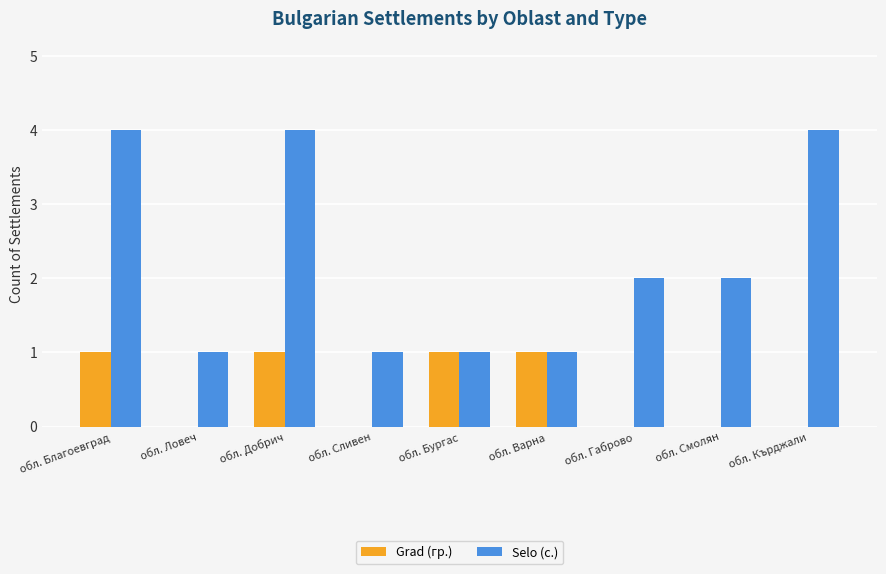

The Grad (гр.) series shows 1 at обл. Благоевград. True or false?

True